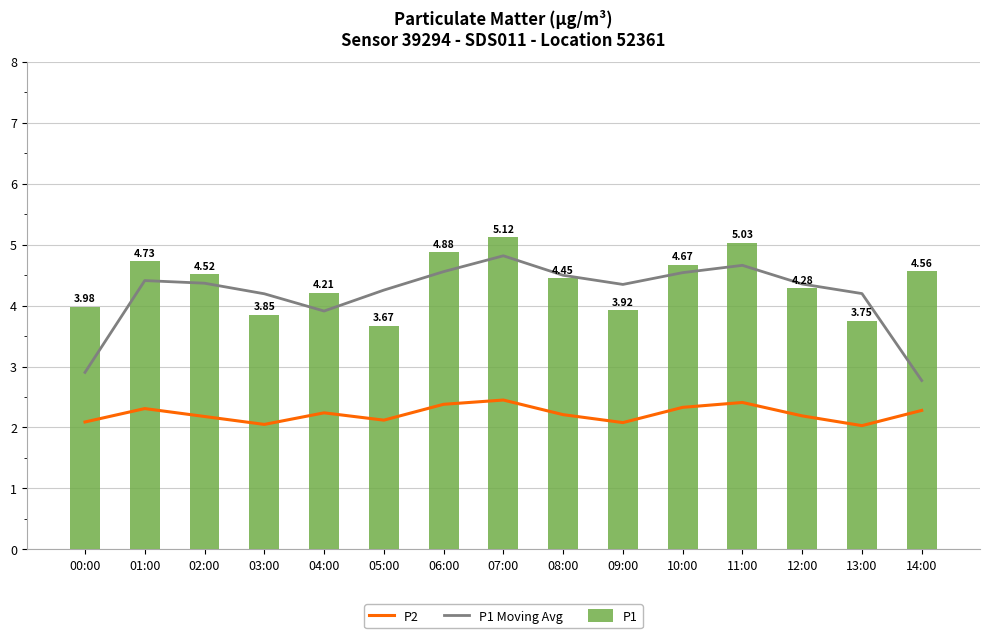

How many data points in P1 are less than 4?

5